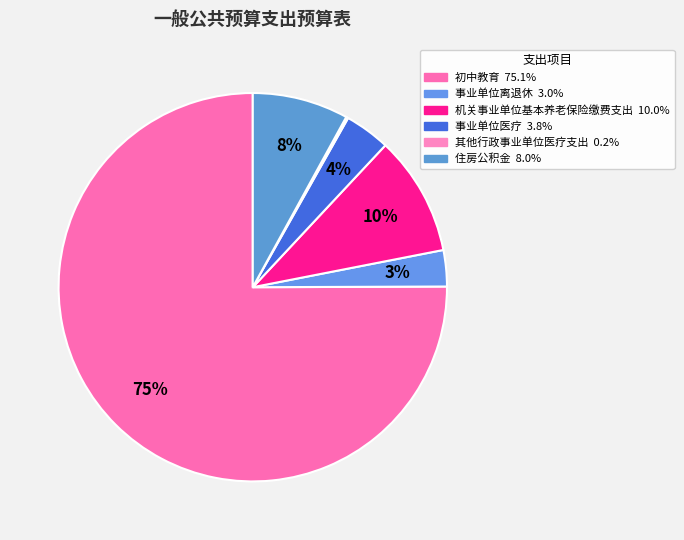

What is the smallest slice in the pie chart?

其他行政事业单位医疗支出